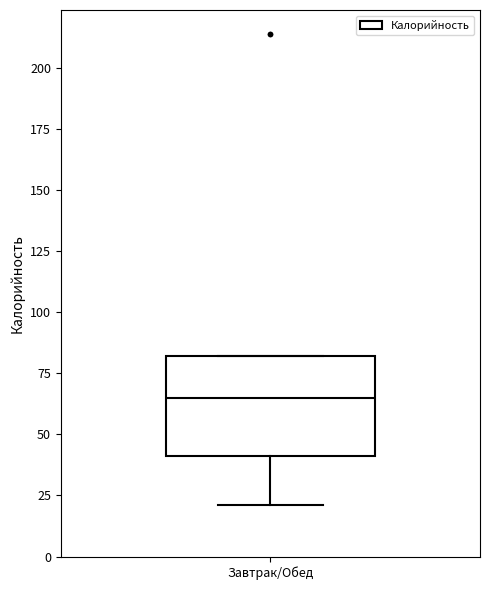

Transcribe this box plot: give where the median line is, the range the box spans, and where the two whiskers end, as read against the y-axis. The values are not printed on the chart, so give them approximately, as read against the axis.

median 65, box 40 to 80, whiskers 20 to 80